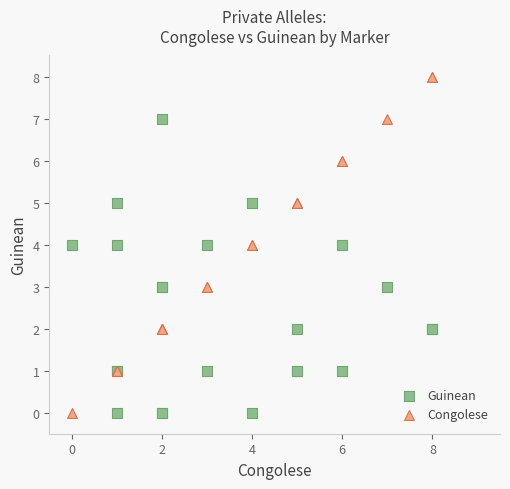

What are all the series names shown in the legend?

Guinean, Congolese